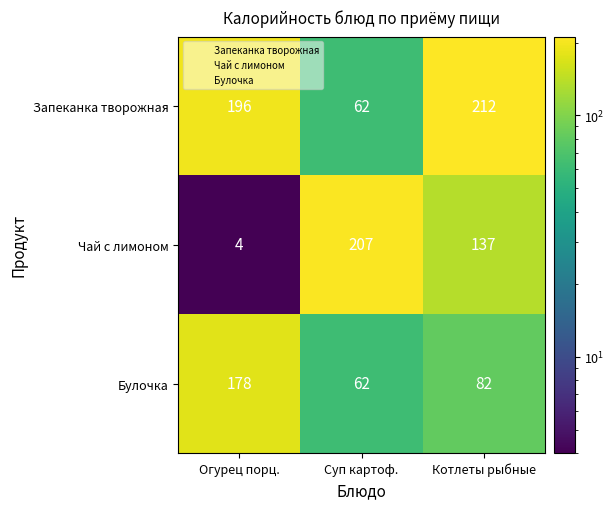

At how many categories does at least one series exceed 194?

3